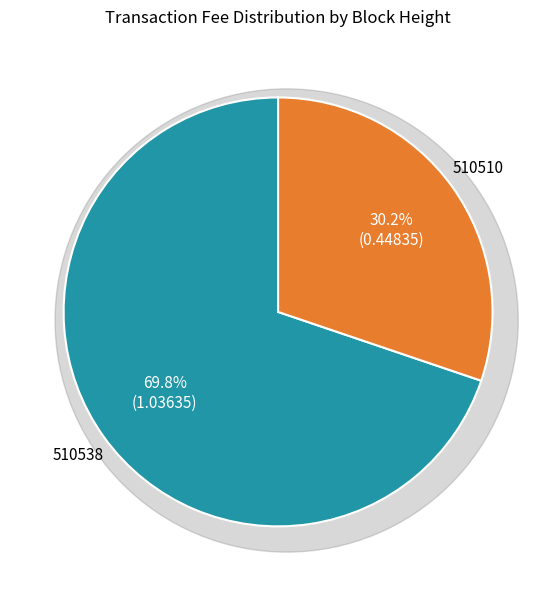

To the nearest percent, what is the difference between the 510510 and 510538 slice percentages?

40%